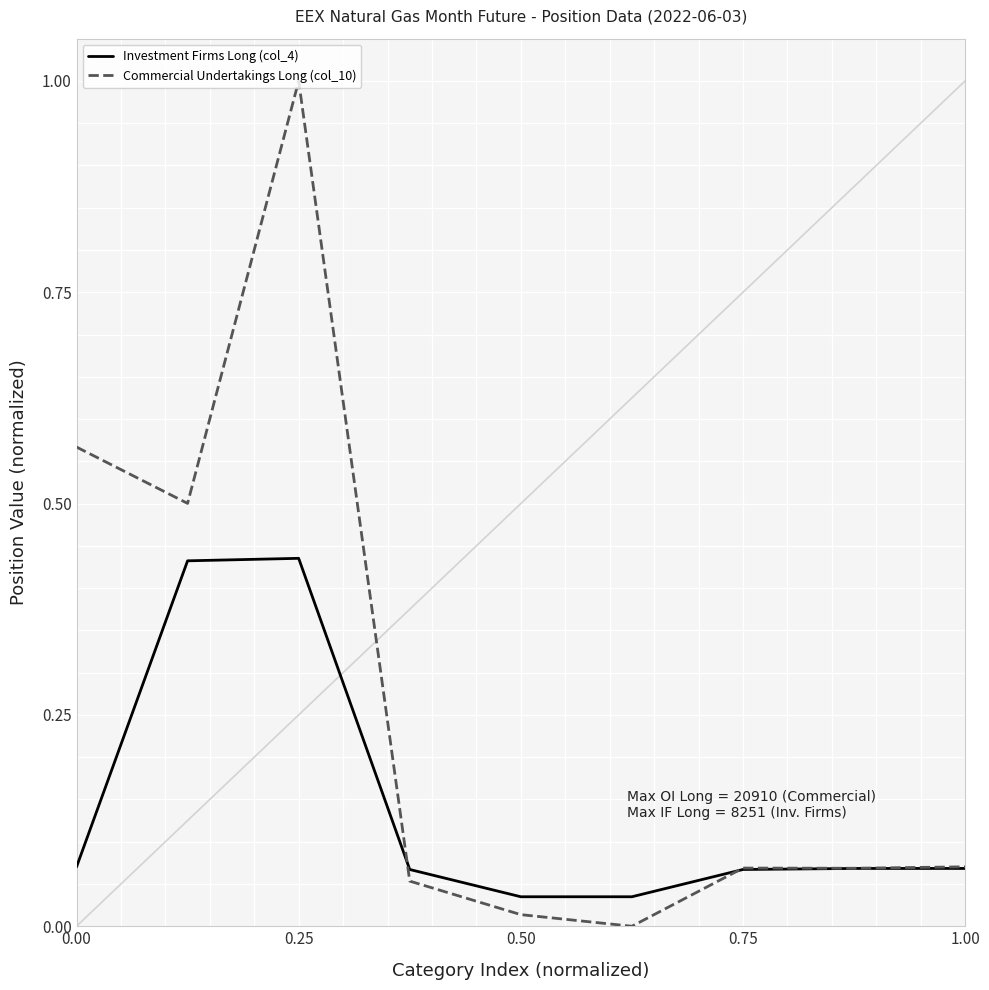

List the series in order of their peak value, highest first.

Commercial Undertakings Long (col_10), Investment Firms Long (col_4)